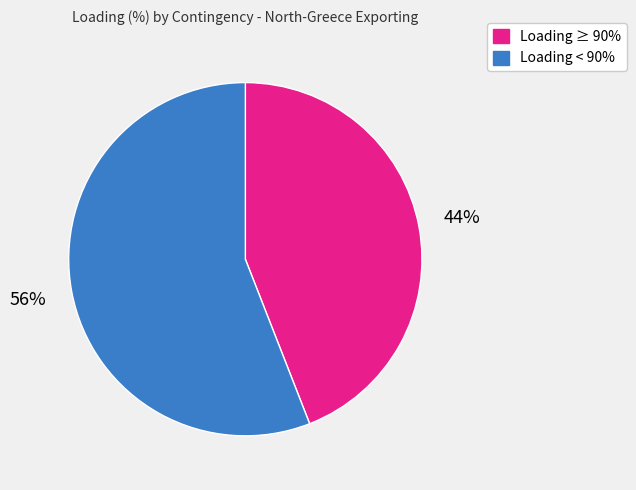

Is there a majority slice in this chart?

Yes